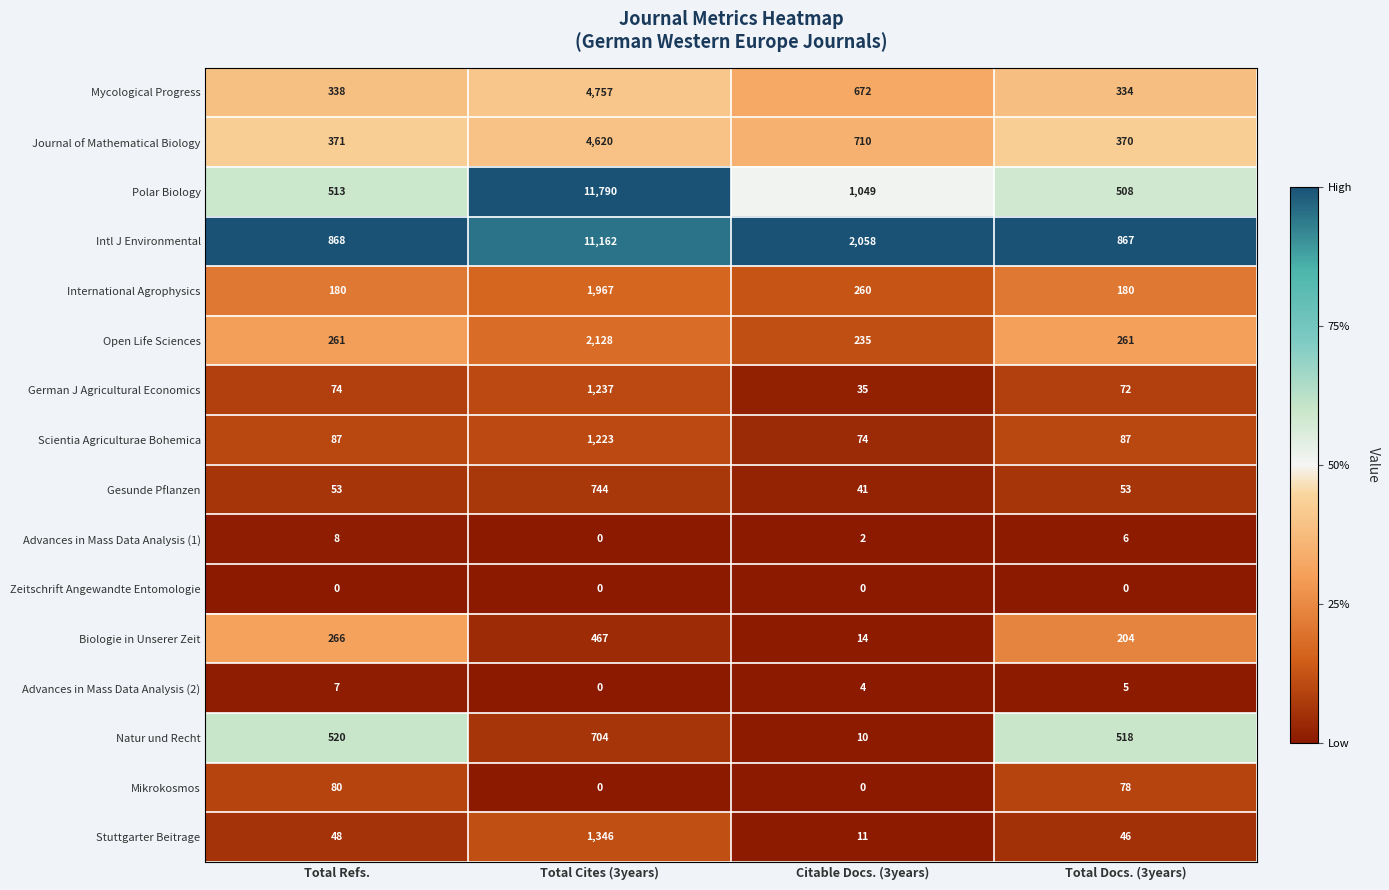

Rank the series at Total Docs. (3years) from highest to lowest value.

Intl J Environmental, Natur und Recht, Polar Biology, Journal of Mathematical Biology, Mycological Progress, Open Life Sciences, Biologie in Unserer Zeit, International Agrophysics, Scientia Agriculturae Bohemica, Mikrokosmos, German J Agricultural Economics, Gesunde Pflanzen, Stuttgarter Beitrage, Advances in Mass Data Analysis (1), Advances in Mass Data Analysis (2), Zeitschrift Angewandte Entomologie